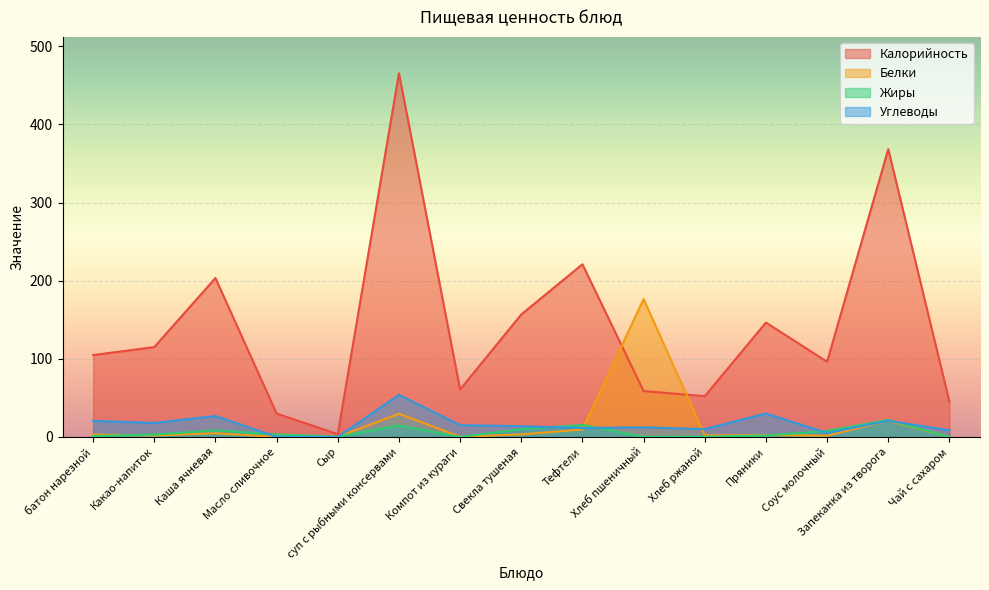

The Углеводы series shows 20.6 at батон нарезной. True or false?

True